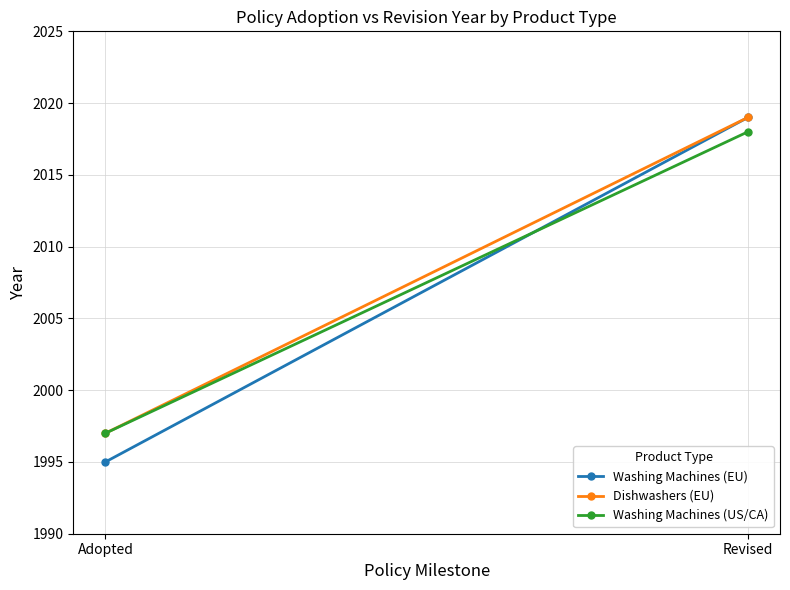

What is the label of the 2nd point from the left?

Revised